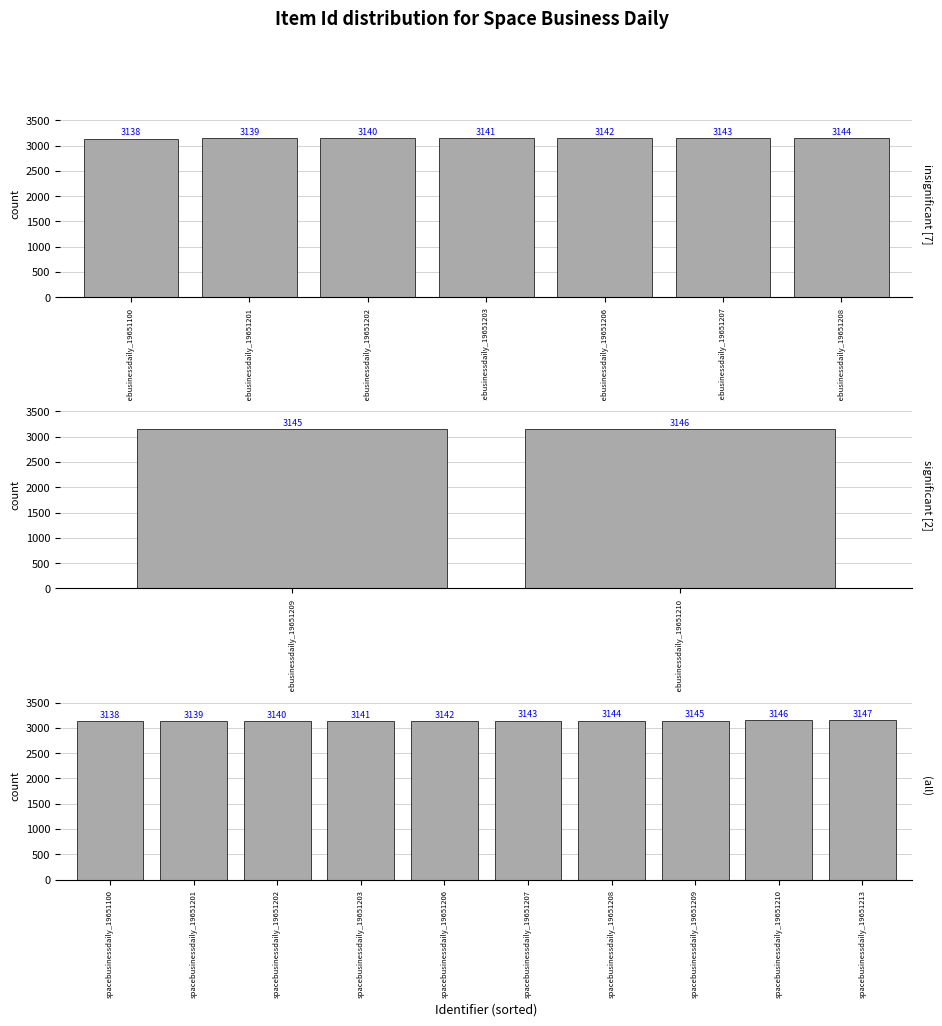

Which label corresponds to the smallest value in the chart?

spacebusinessdaily_19651100